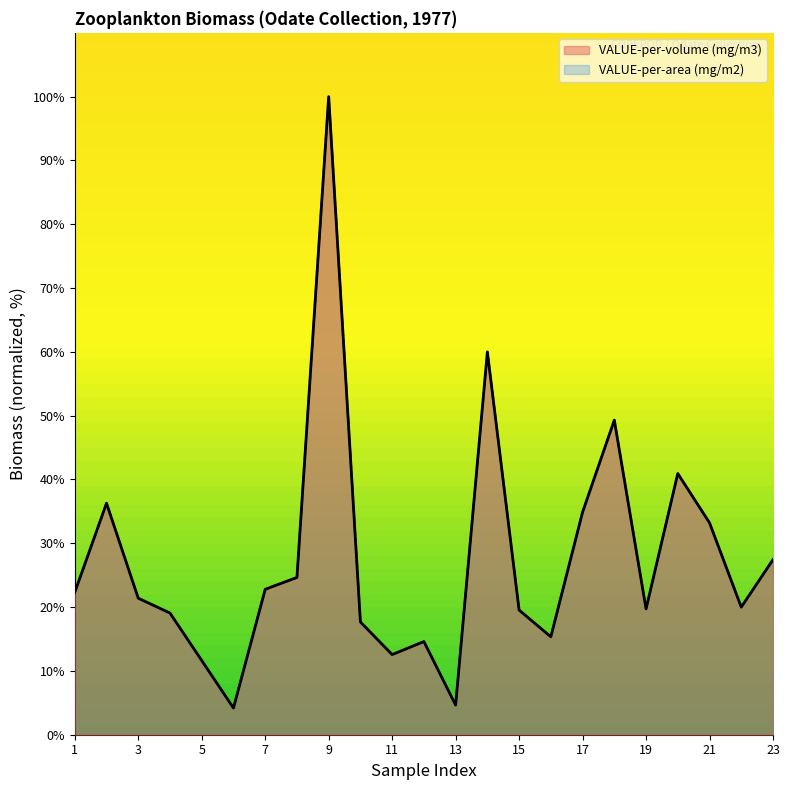

How many interior local valleys does the VALUE-per-area (mg/m2) series have?

6